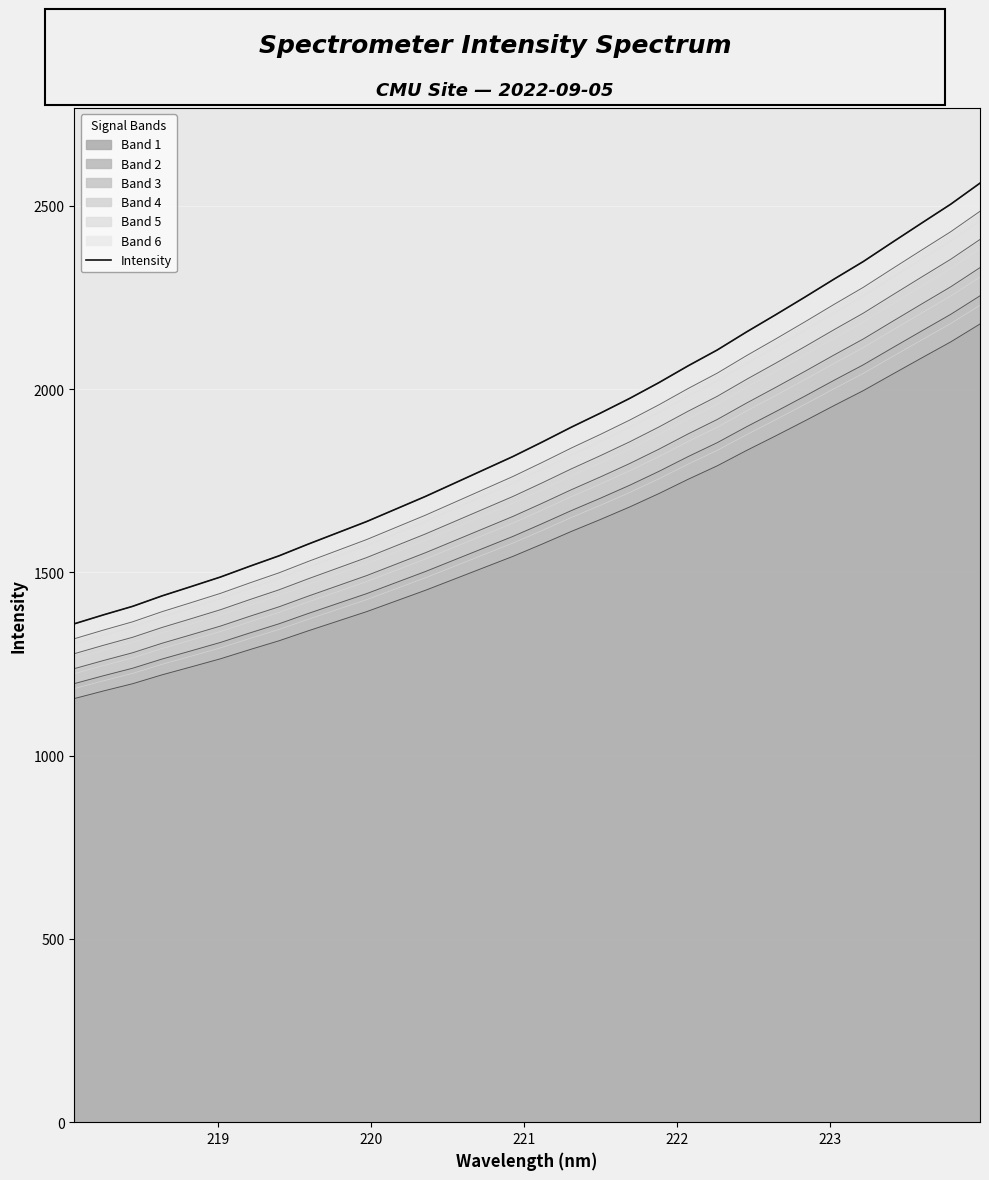

How many data points are above 1855?

16